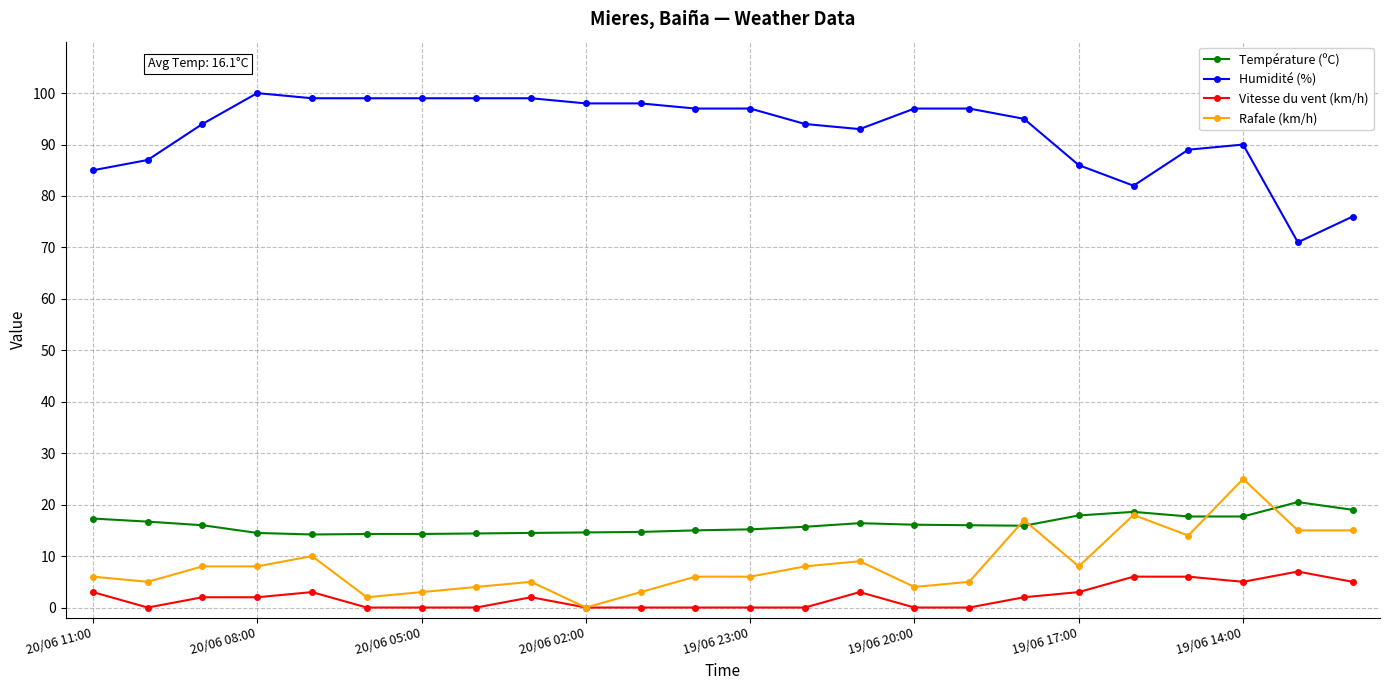

How many series are shown in this chart?

4